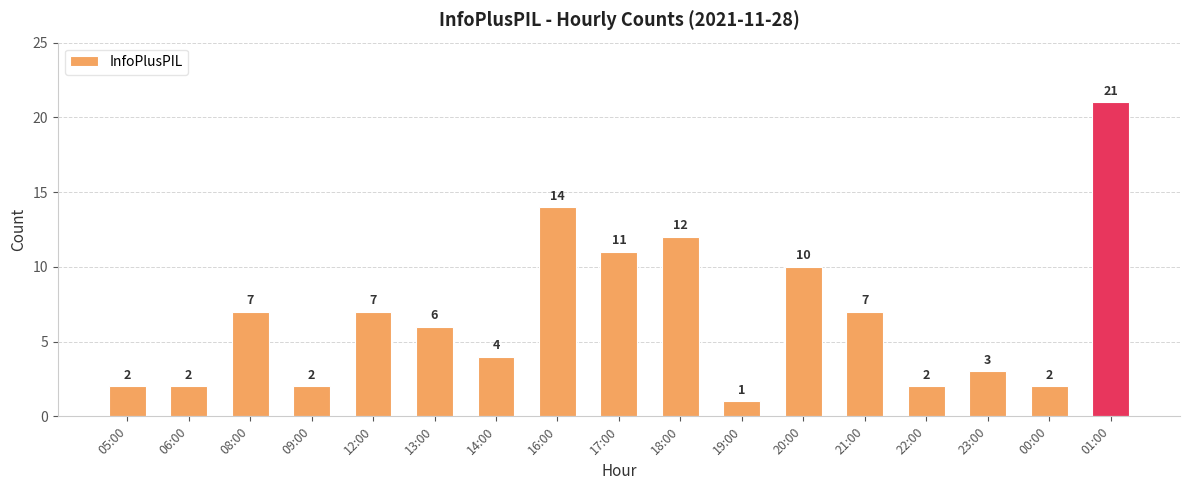

Count the number of data series in this chart.

1